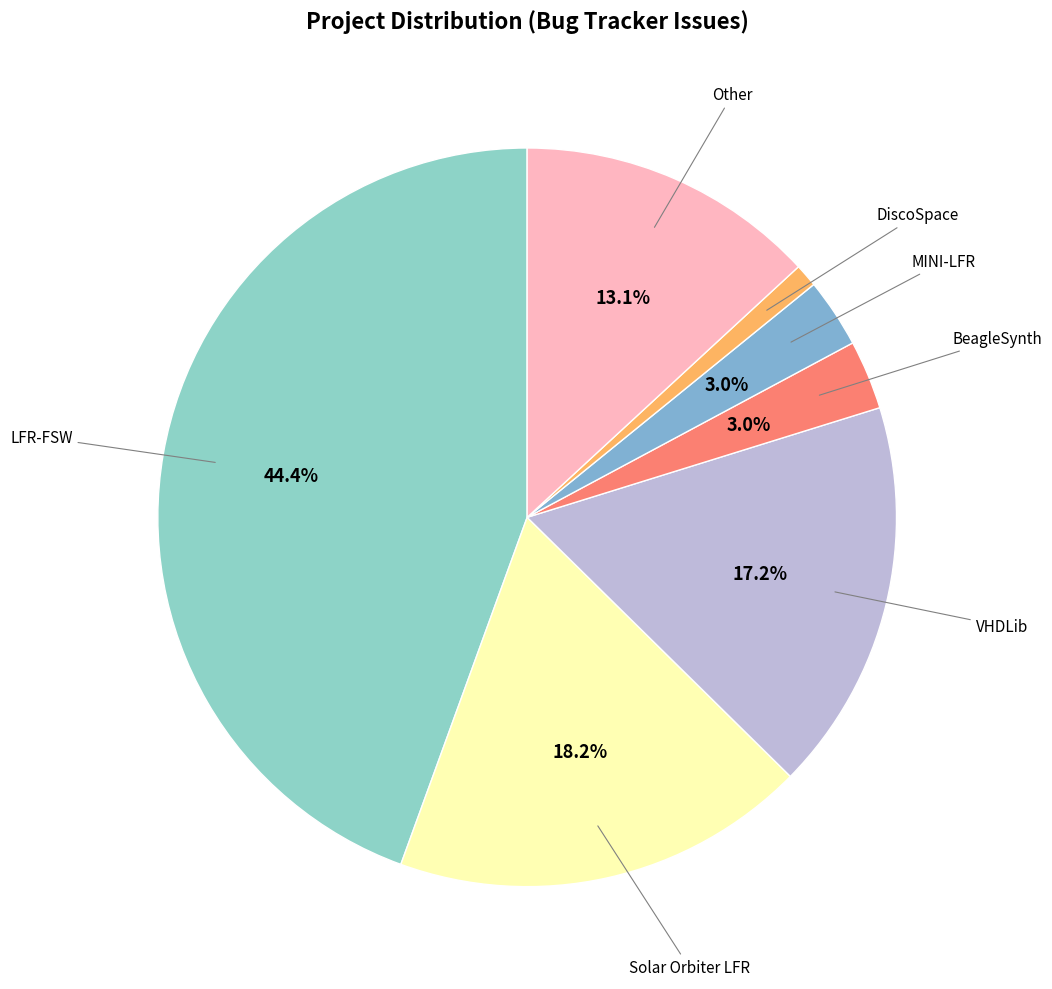

How many segments does this pie chart have?

7